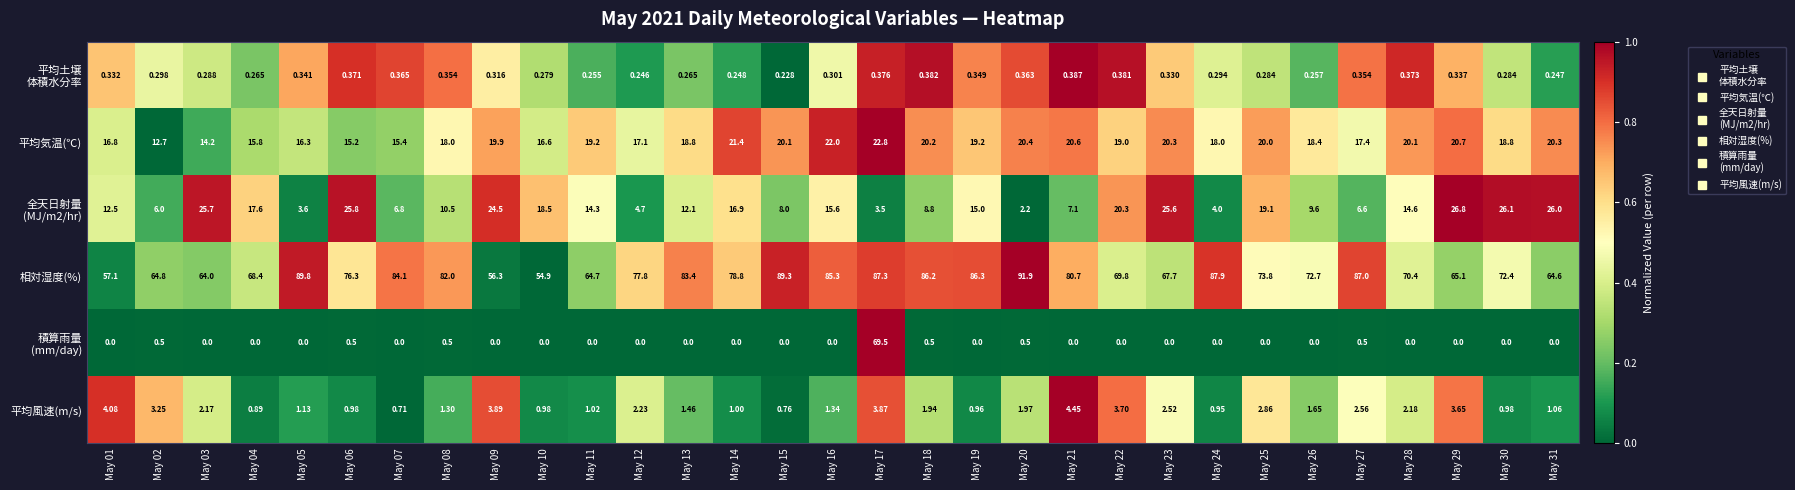

Which series has the largest total across all categories?

相対湿度(%)